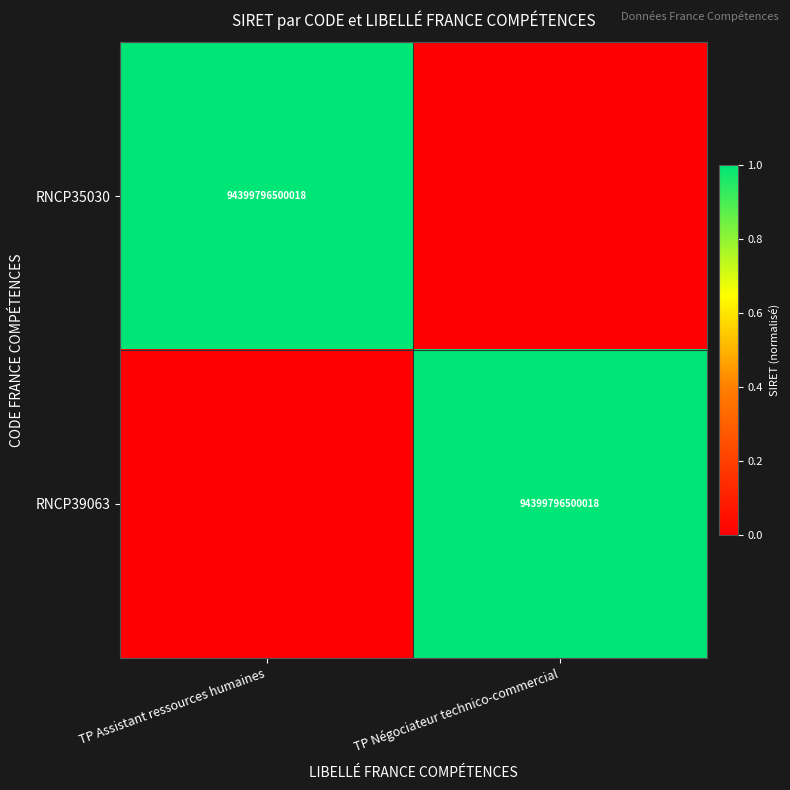

The value of RNCP35030 at TP Assistant ressources humaines is 94399796500018. True or false?

True